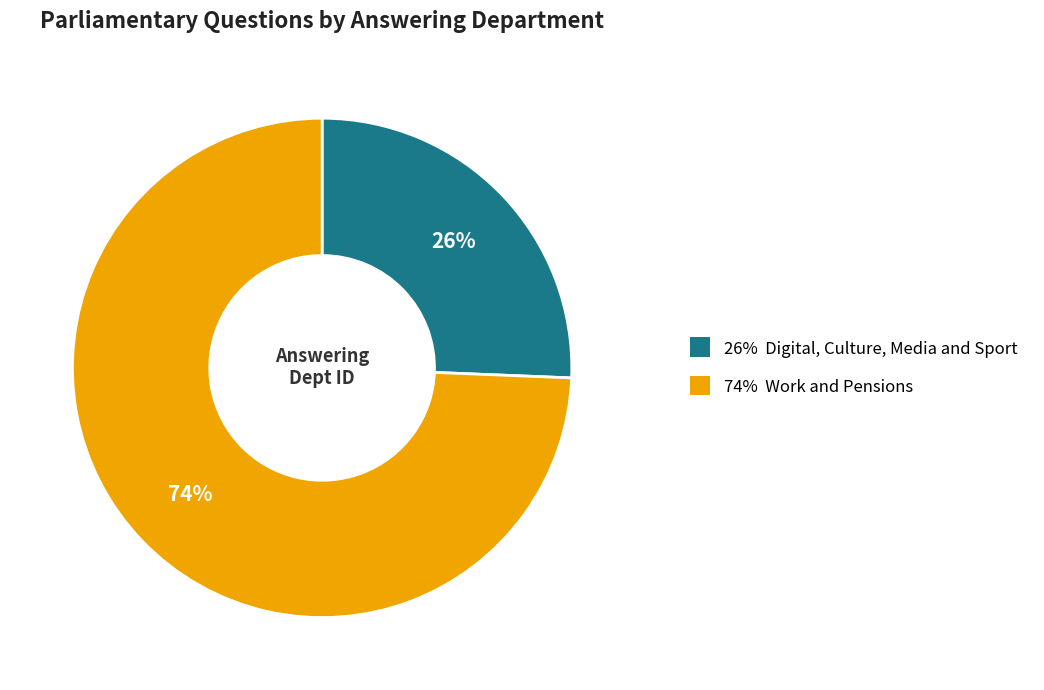

Is there a majority slice in this chart?

Yes